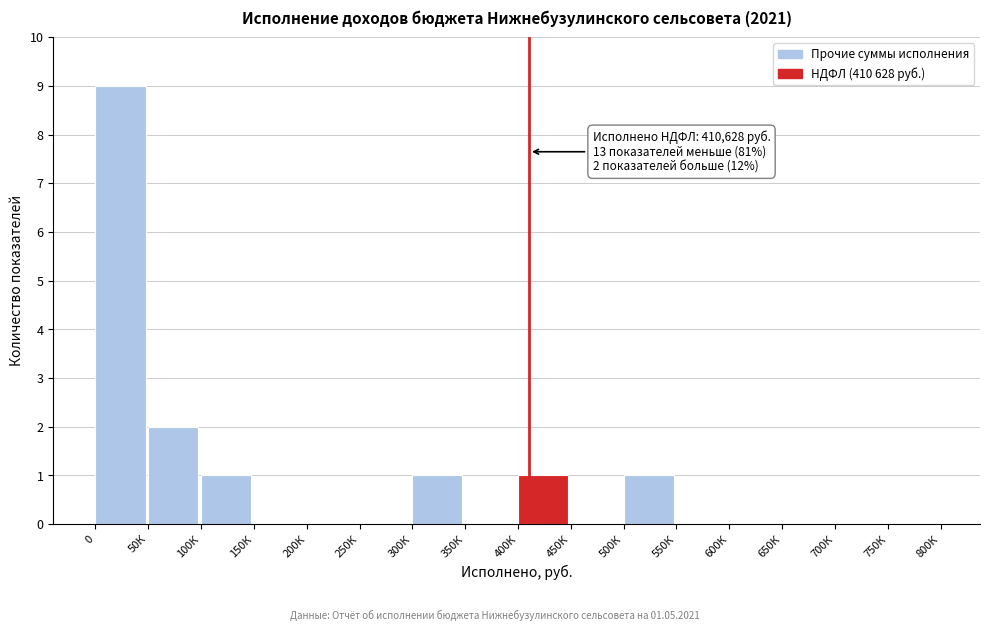

Reading left to right, extract all data points from this chart.

0=9	50К=2	100К=1	150К=0	200К=0	250К=0	300К=1	350К=0	400К=1	450К=0	500К=1	550К=0	600К=0	650К=0	700К=0	750К=0